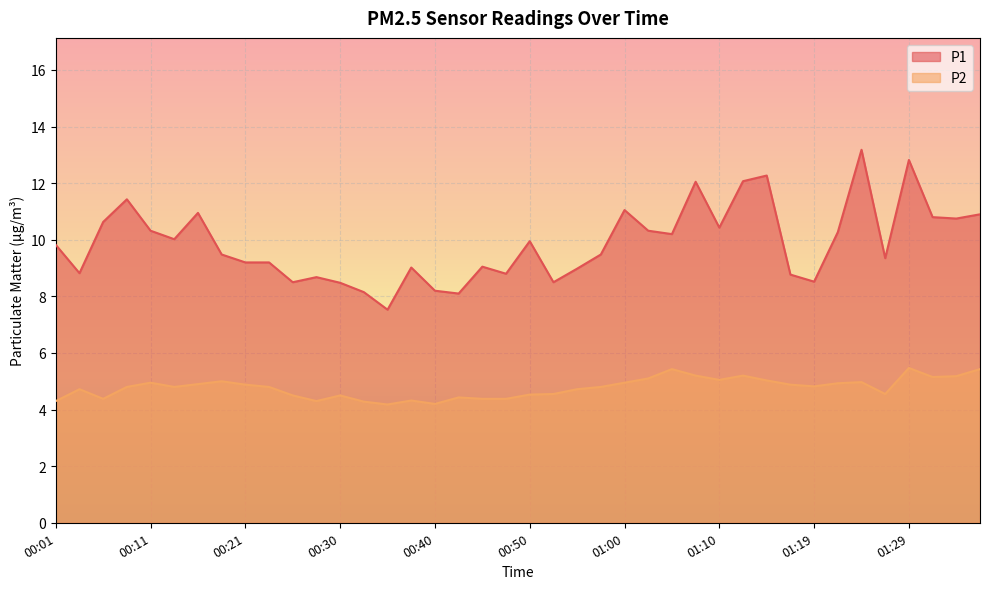

Reading right to left, what are all the values shown in this chart?

P1: 01:36=10.9	01:34=10.8	01:32=10.8	01:29=12.8	01:27=9.3	01:24=13.2	01:22=10.3	01:19=8.5	01:17=8.8	01:14=12.3	01:12=12.1	01:10=10.4	01:07=12.1	01:05=10.2	01:02=10.3	01:00=11.1	00:57=9.5	00:55=9.0	00:52=8.5	00:50=9.9	00:48=8.8	00:45=9.1	00:43=8.1	00:40=8.2	00:38=9.0	00:35=7.5	00:33=8.2	00:30=8.5	00:28=8.7	00:26=8.5	00:23=9.2	00:21=9.2	00:18=9.5	00:16=10.9	00:13=10.0	00:11=10.3	00:08=11.4	00:06=10.6	00:04=8.8	00:01=9.8
P2: 01:36=5.4	01:34=5.2	01:32=5.2	01:29=5.5	01:27=4.5	01:24=5.0	01:22=4.9	01:19=4.8	01:17=4.9	01:14=5.0	01:12=5.2	01:10=5.0	01:07=5.2	01:05=5.4	01:02=5.1	01:00=5.0	00:57=4.8	00:55=4.7	00:52=4.5	00:50=4.5	00:48=4.4	00:45=4.4	00:43=4.4	00:40=4.2	00:38=4.3	00:35=4.2	00:33=4.3	00:30=4.5	00:28=4.3	00:26=4.5	00:23=4.8	00:21=4.9	00:18=5.0	00:16=4.9	00:13=4.8	00:11=5.0	00:08=4.8	00:06=4.4	00:04=4.7	00:01=4.3